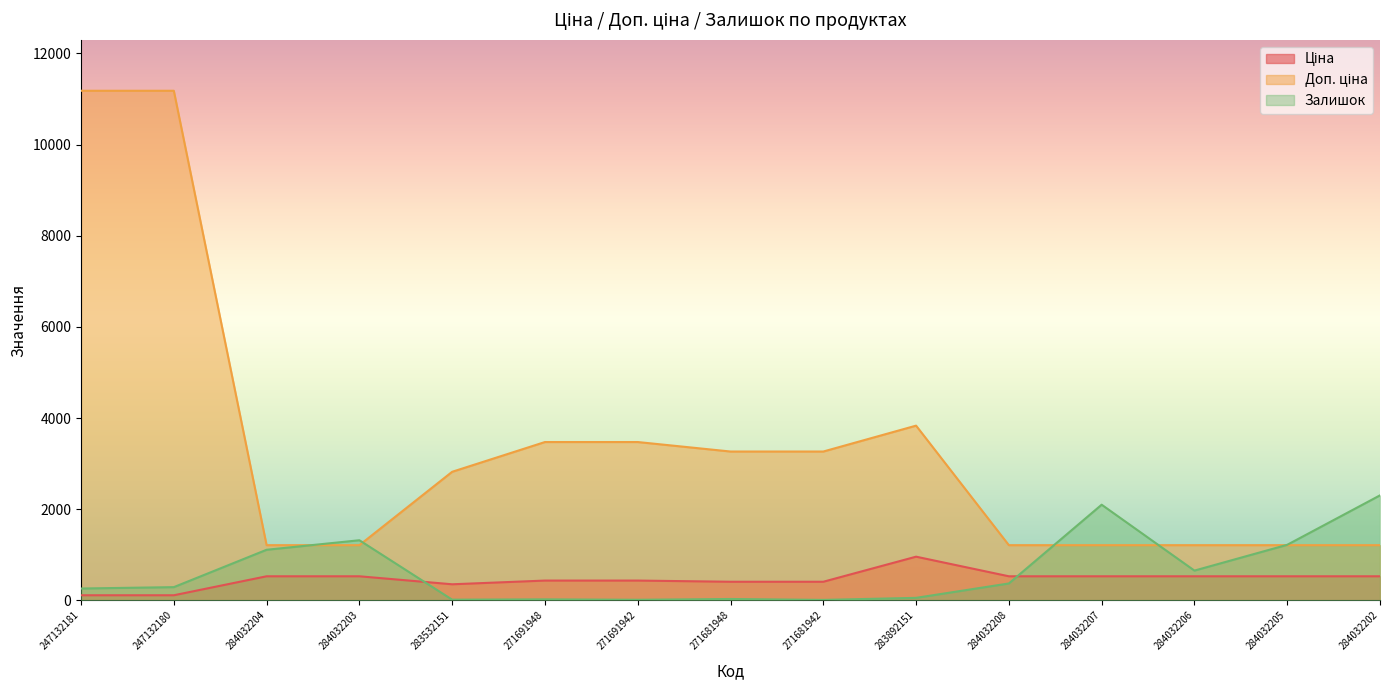

Which series ends up on top after the final intersection of Залишок and Доп. ціна?

Залишок